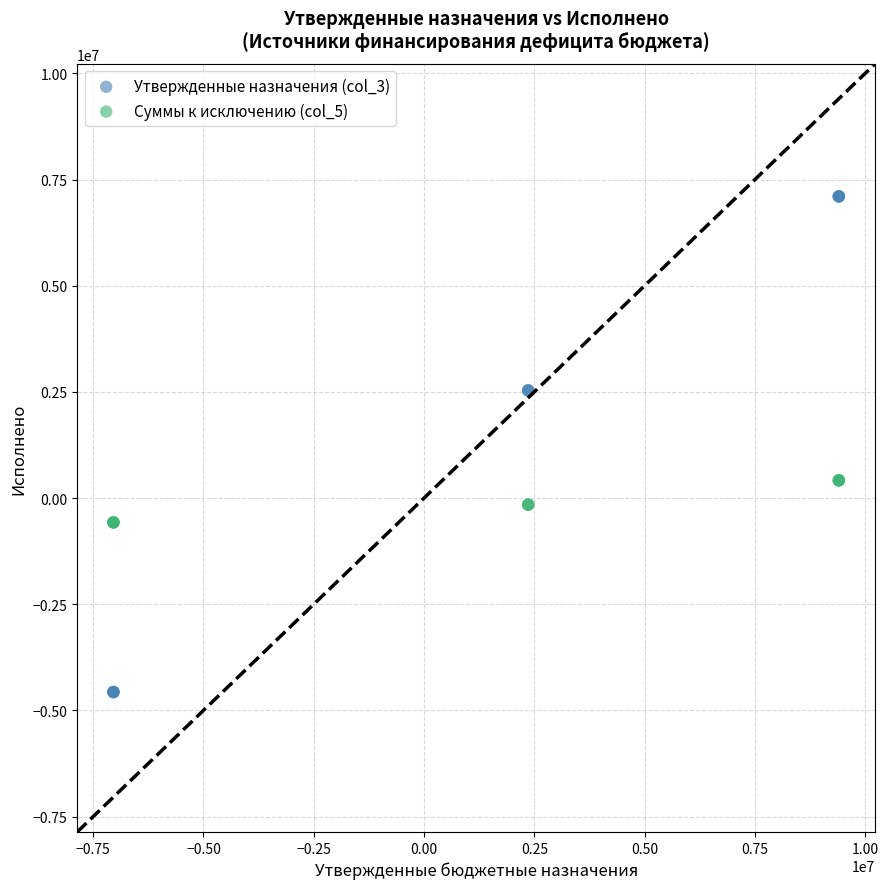

Which series reaches the maximum Y coordinate?

Утвержденные назначения (col_3)